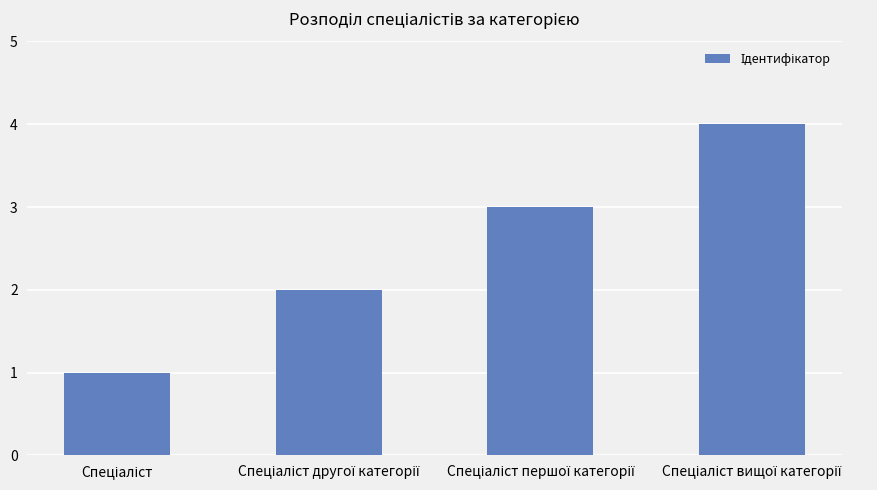

What is the greatest value displayed?

4